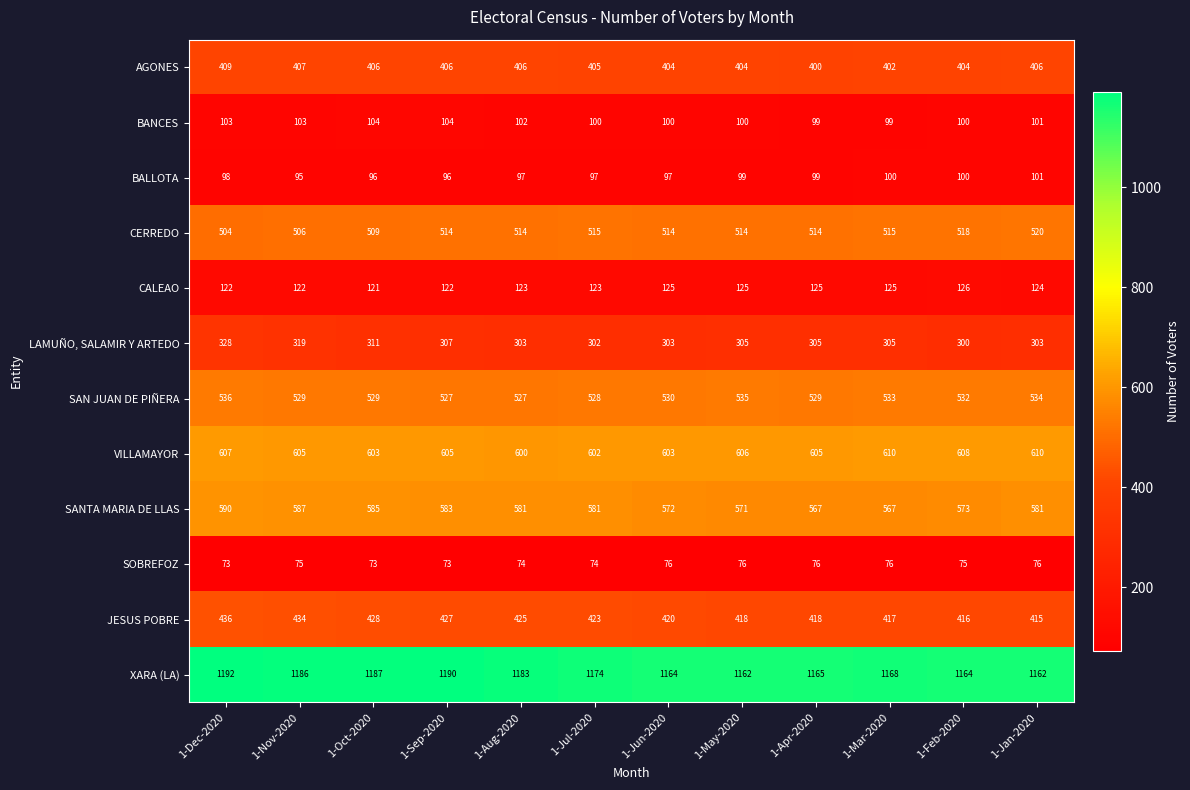

At which category is the sum across all series the highest?

1-Dec-2020